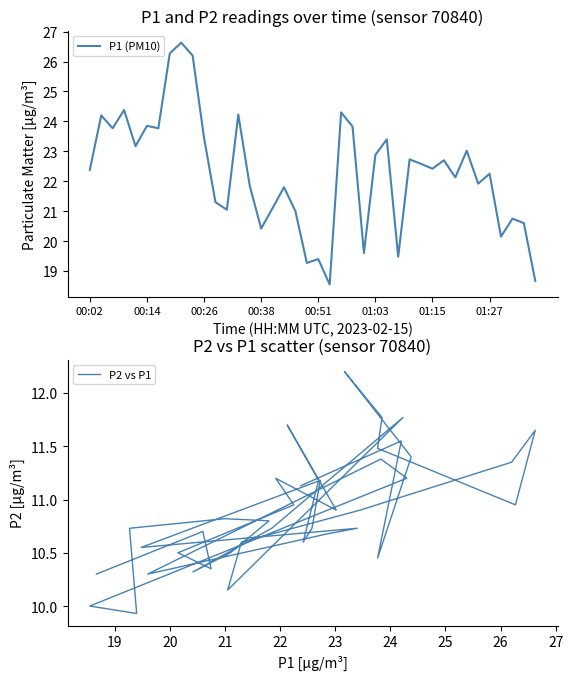

The P2 vs P1 series shows 17.6 at 00:26. True or false?

False